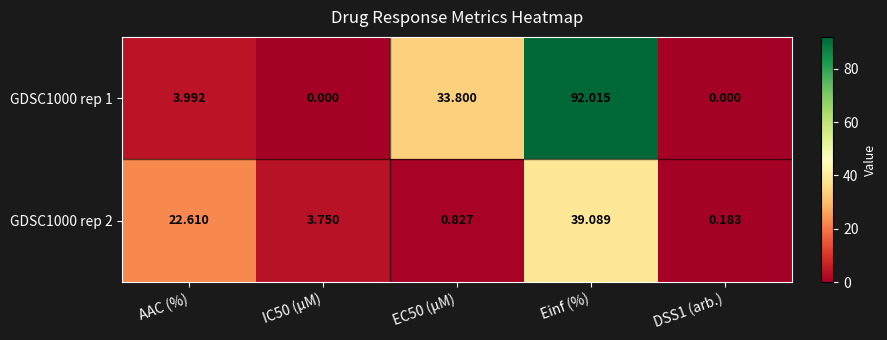

At which category does the chart reach its peak across all series?

Einf (%)